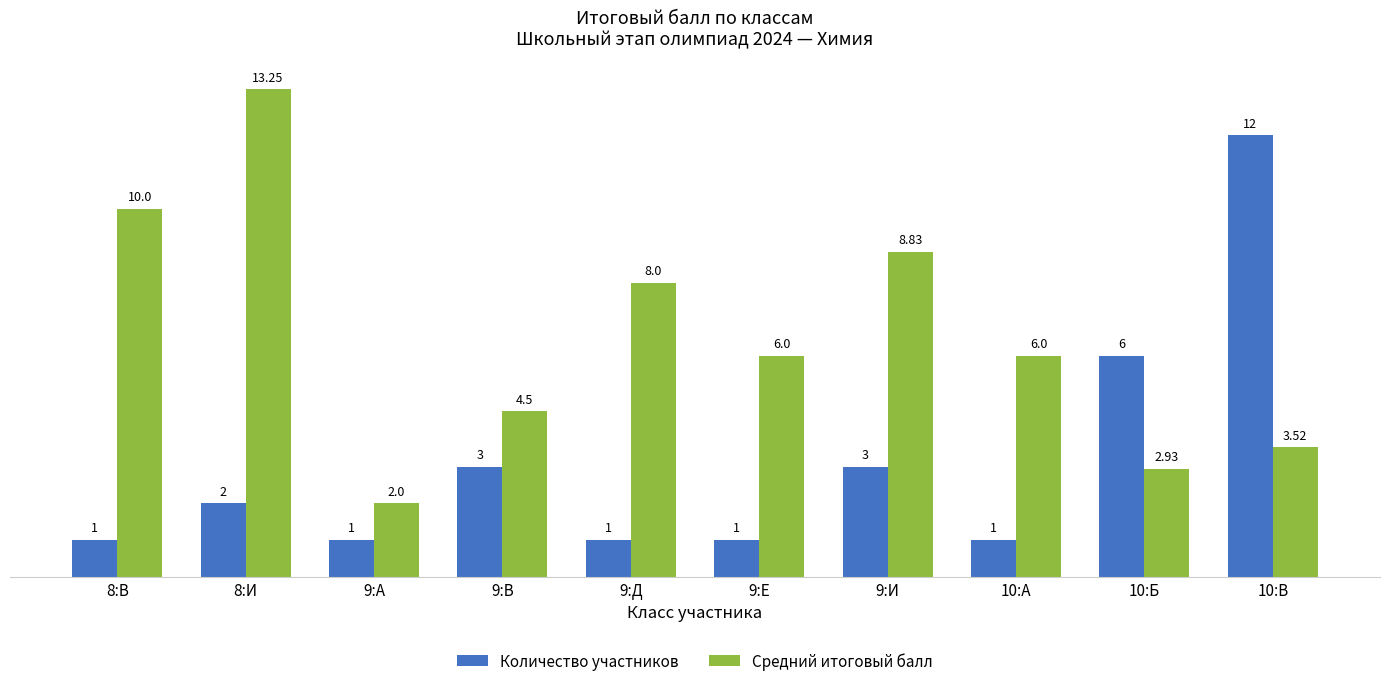

Rank the series by their maximum value, from highest to lowest.

Средний итоговый балл, Количество участников